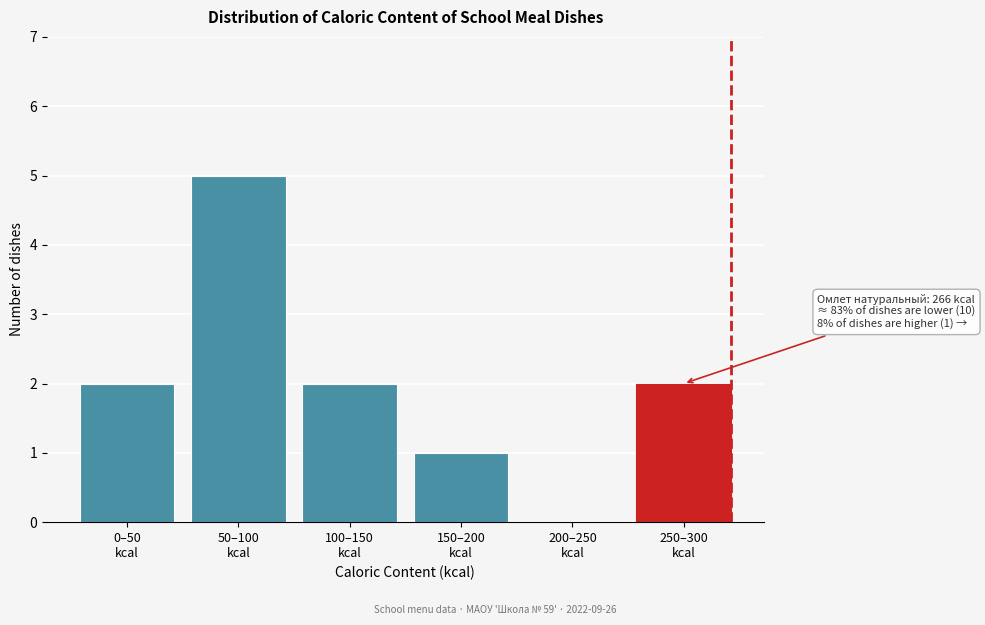

What is the greatest value displayed?

5